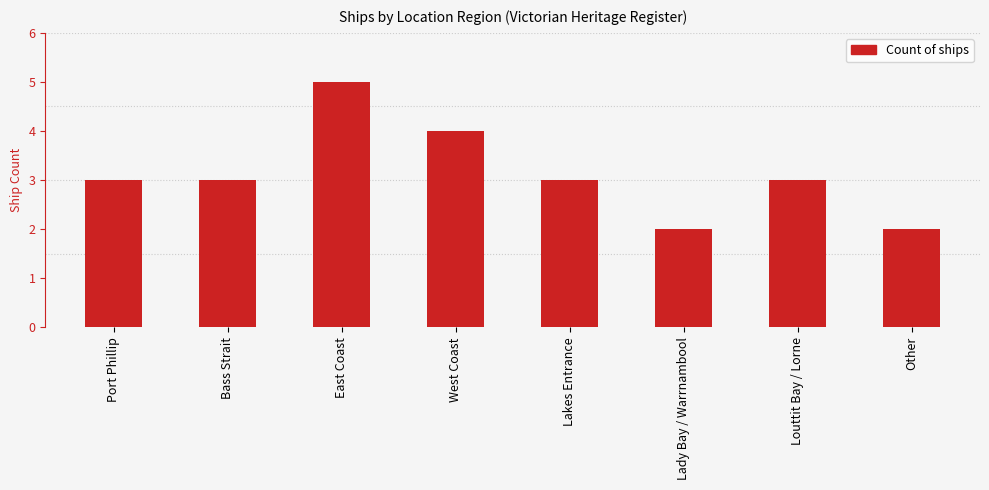

Does the chart contain stacked bars?

No